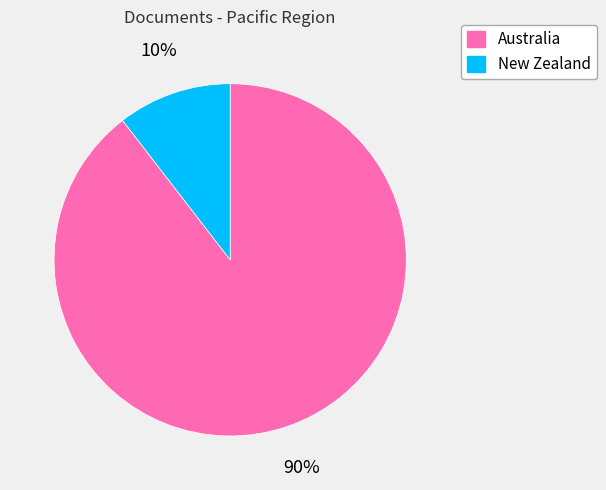

Which category accounts for the majority?

Australia